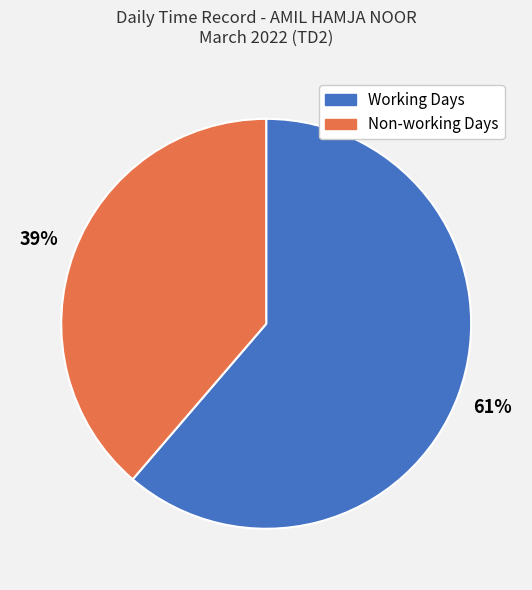

Count the number of slices in the pie.

2